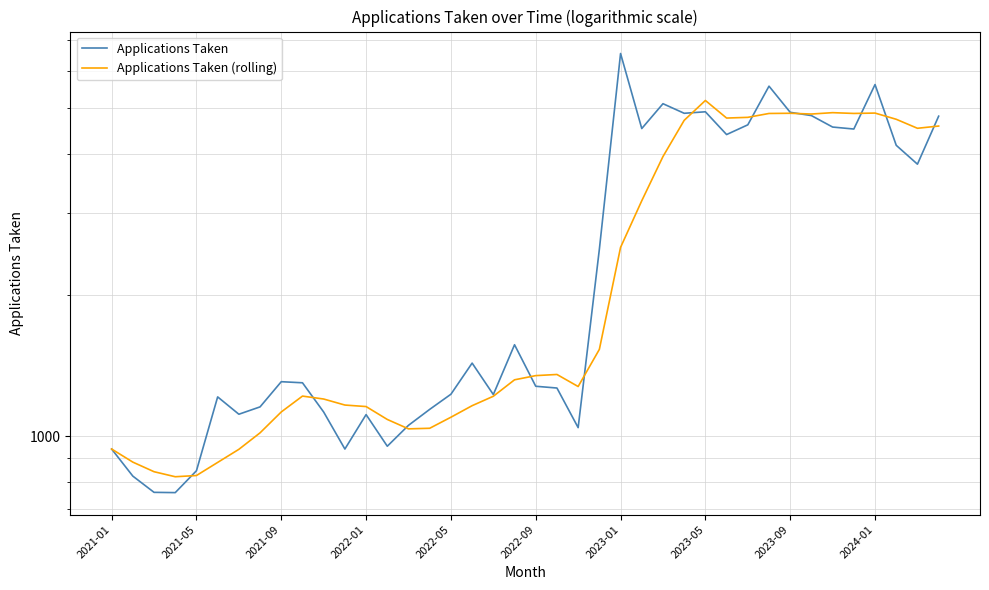

Does the chart display data point markers on the line(s)?

No